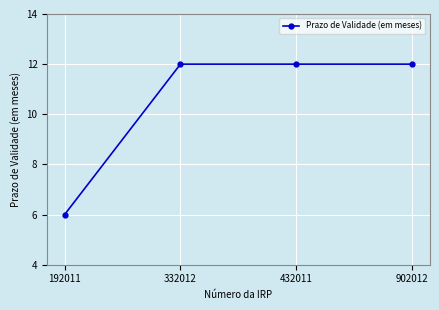

Count the values in the range 12 to 13.

3